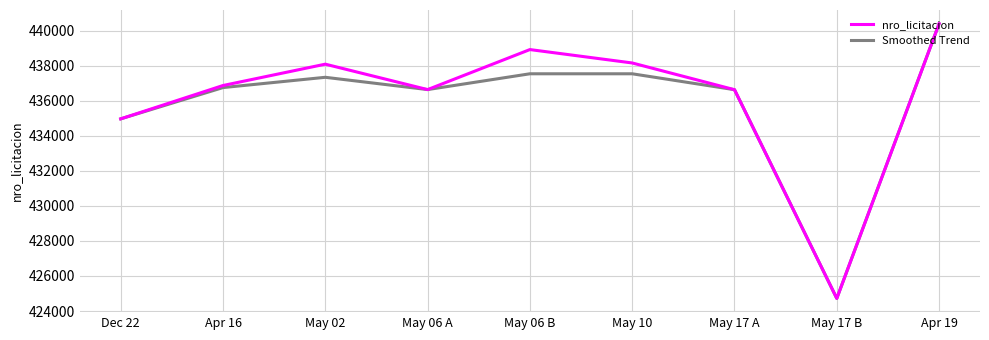

Which series changed the most between May 02 and May 17 B?

nro_licitacion